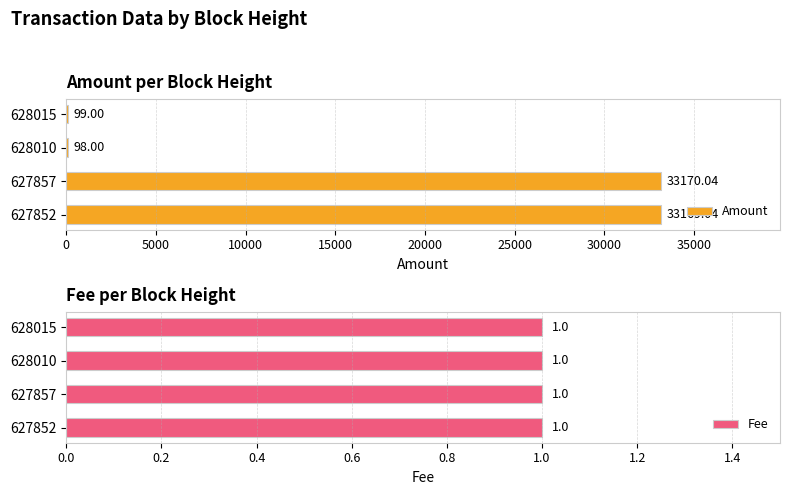

How many data points in Amount are above 33169?

2